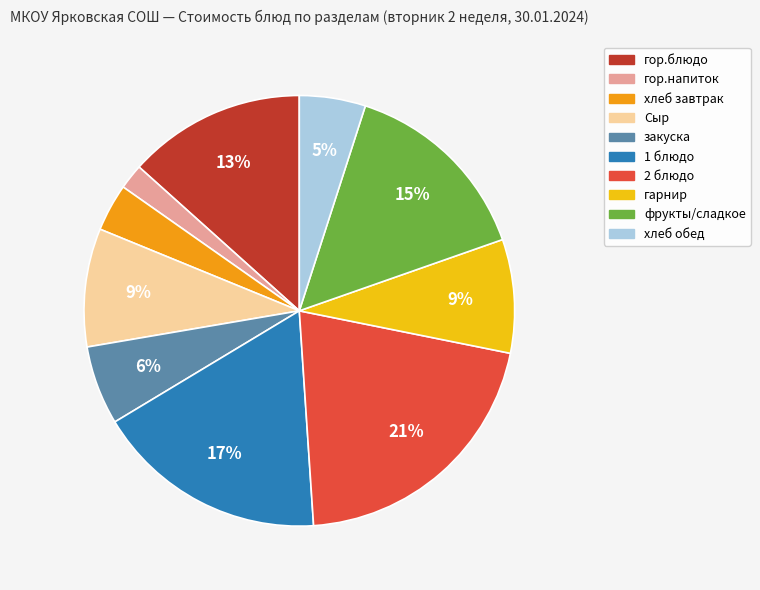

To the nearest percent, what is the average slice percentage?

10%